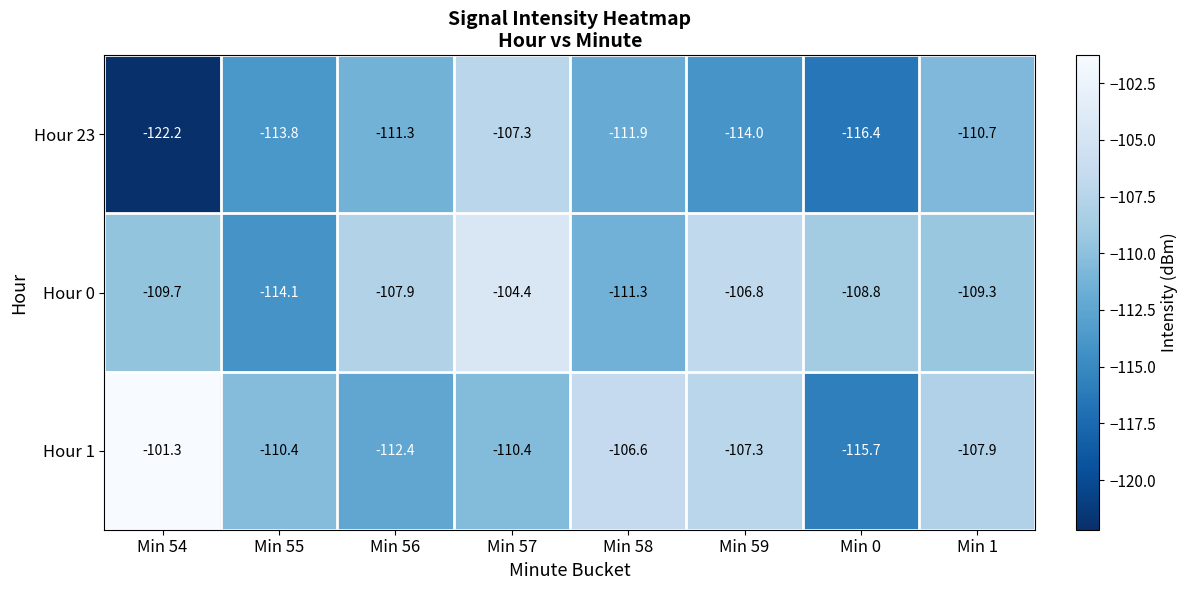

Which series has the largest total across all categories?

Hour 1